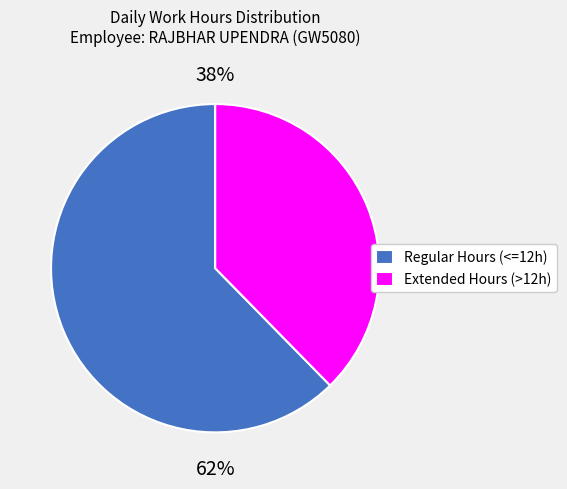

Is it true that 27-Tue is 14% of the pie?

False